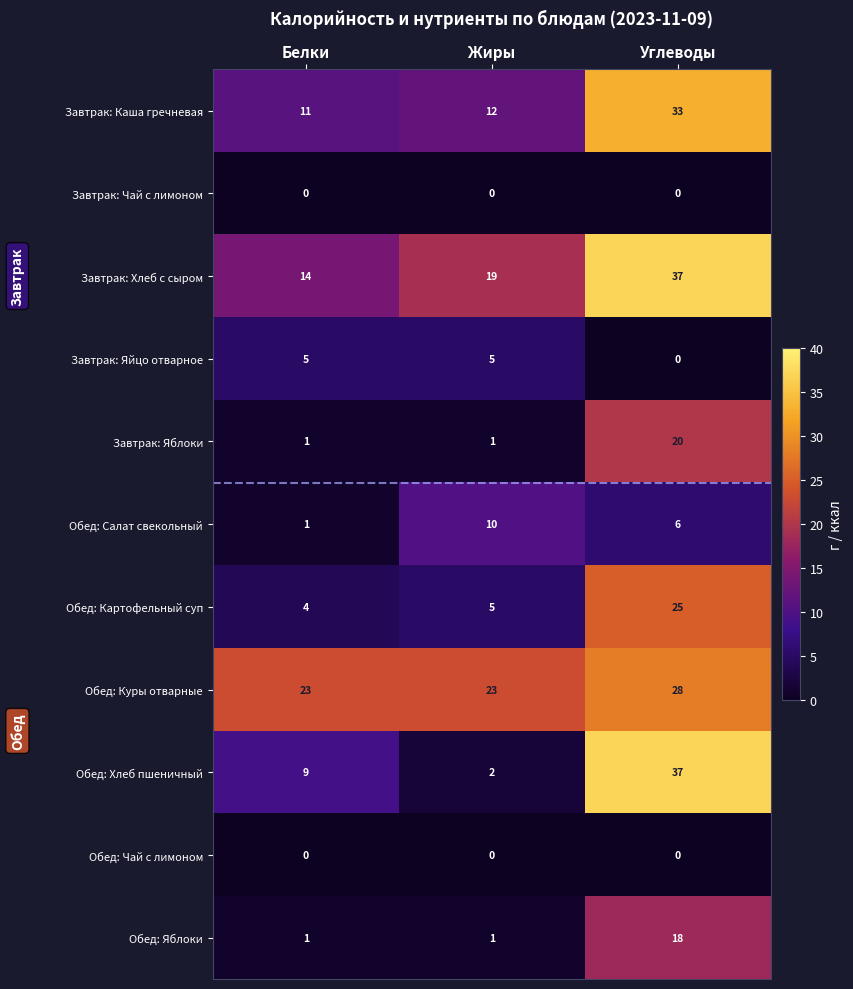

What is the difference between the second highest and minimum values in the Завтрак: Яйцо отварное series?

5